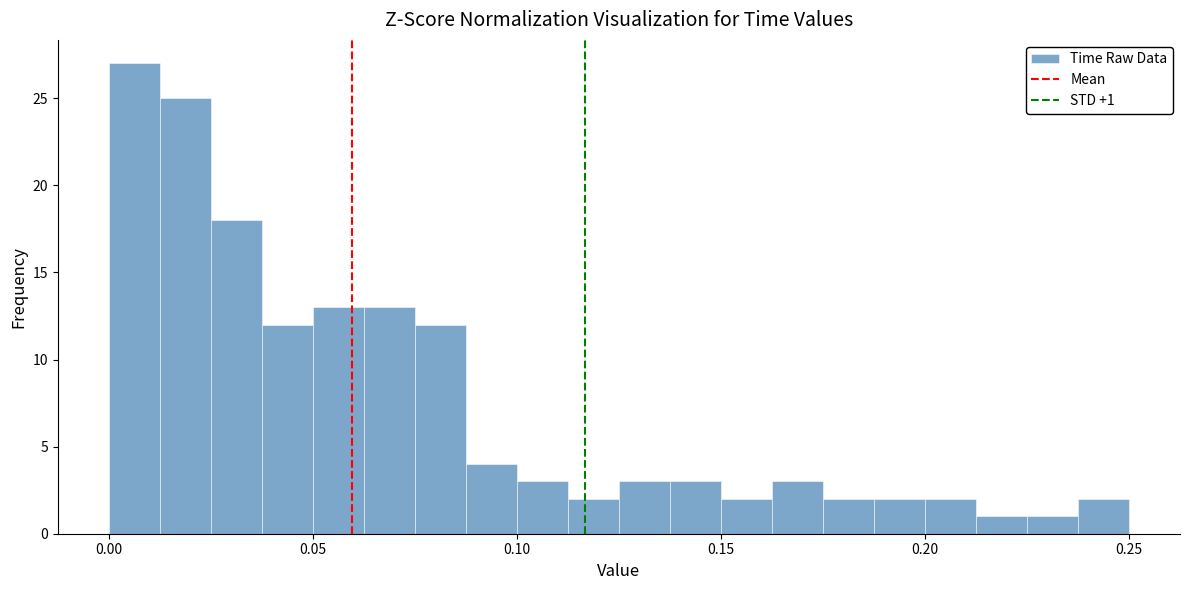

Read against the x-axis, roughly where is the centre of the tallest bar?

0.005